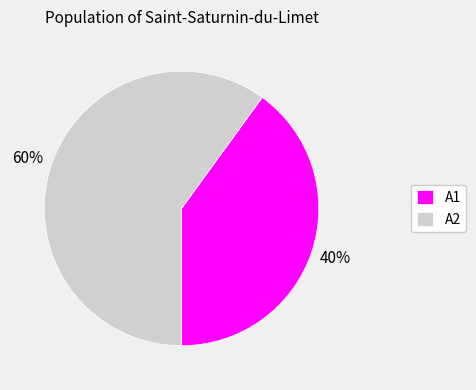

To the nearest percent, what is the difference between the A2 and A1 slice percentages?

20%